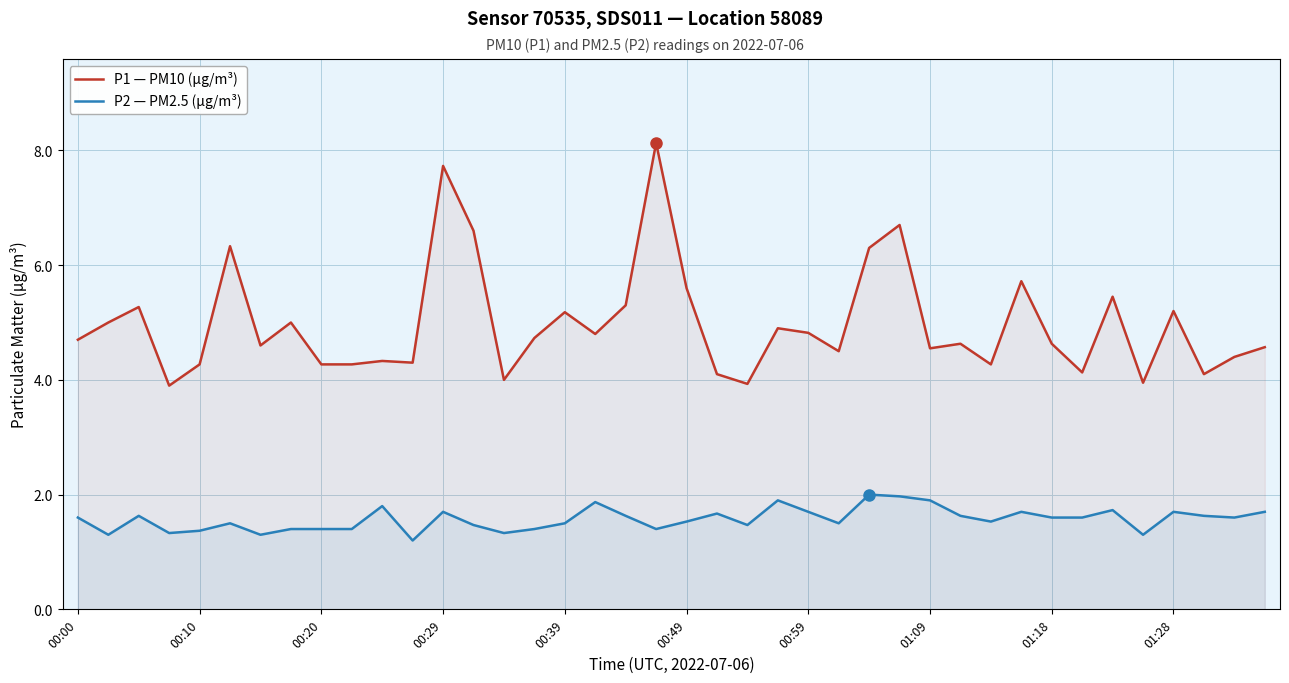

How many lines are shown in the chart?

2